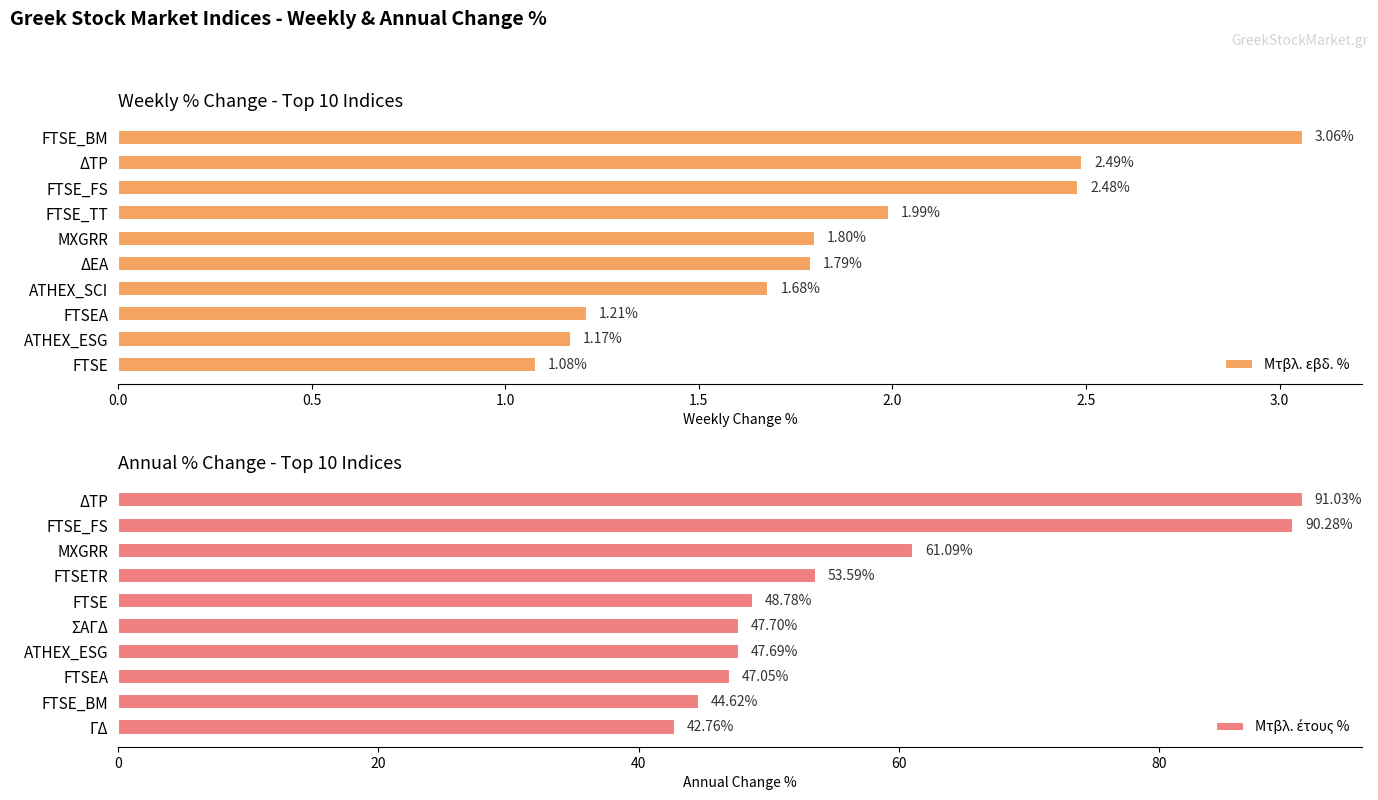

What is the maximum value shown in the chart?

91.0